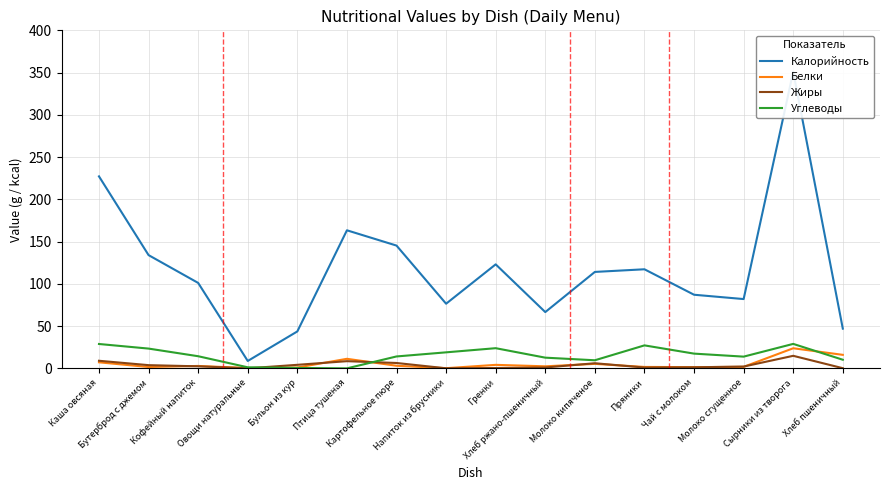

What is the value of the Жиры point at the 16th from the left?

0.2